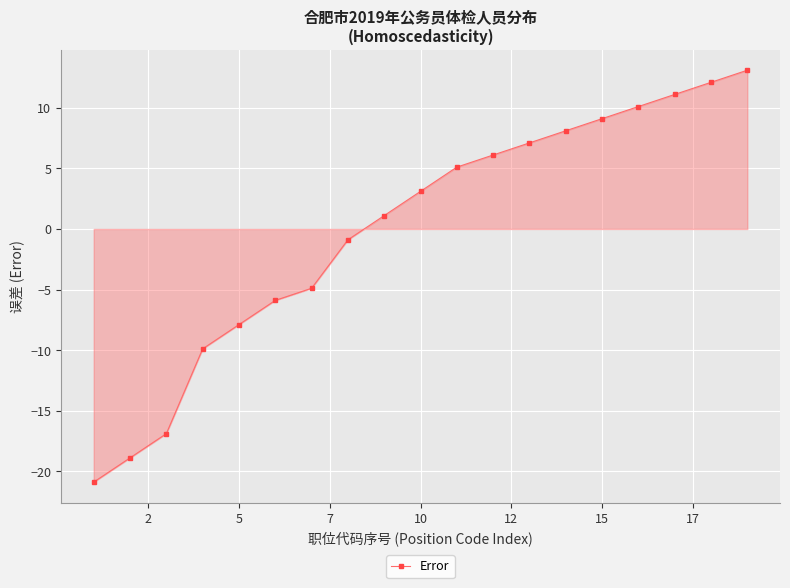

What is the difference between the maximum and minimum values?

34.0